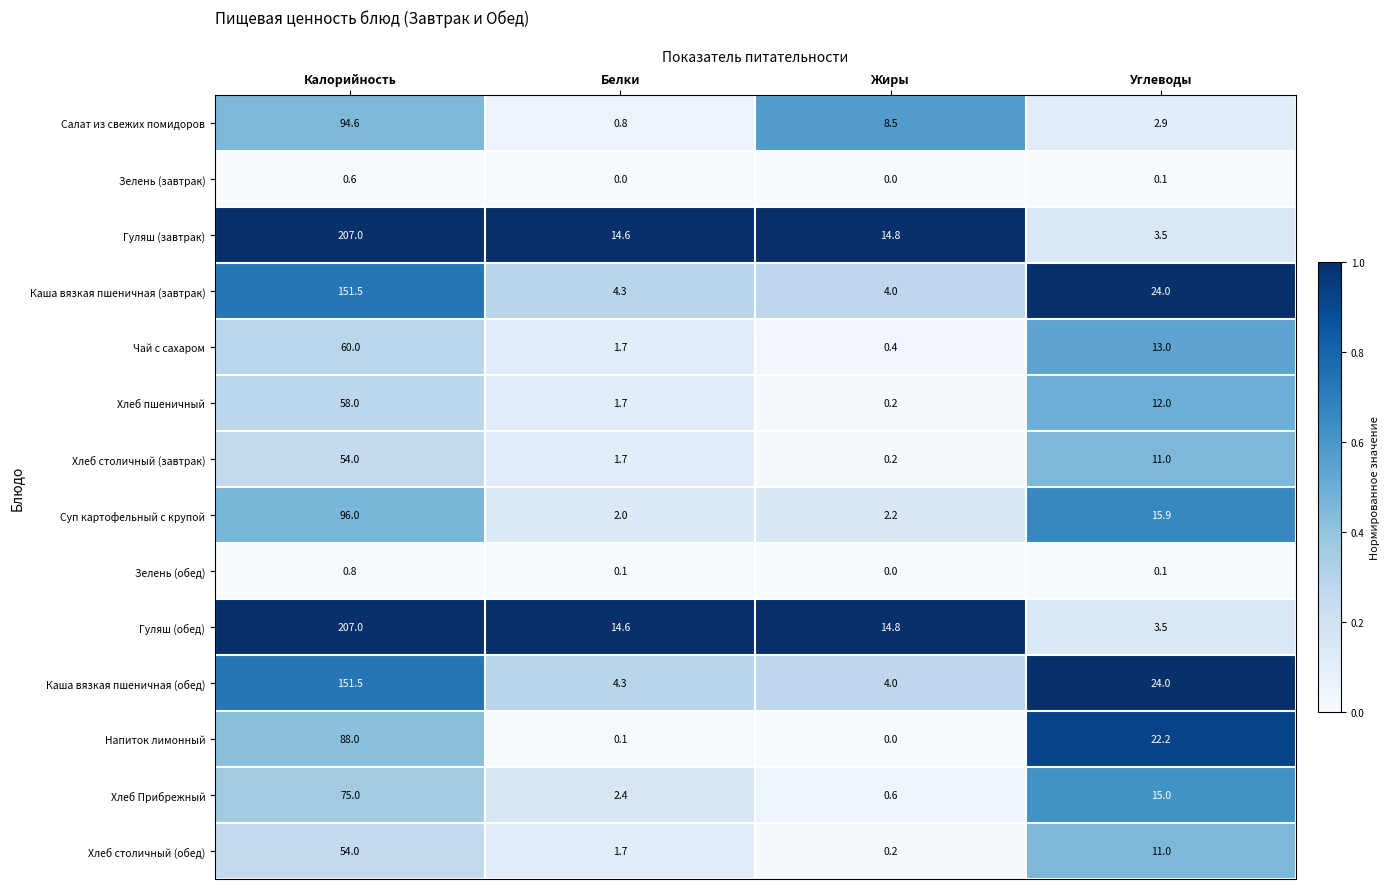

What is the approximate value of Каша вязкая пшеничная (завтрак) at Калорийность?

151.5